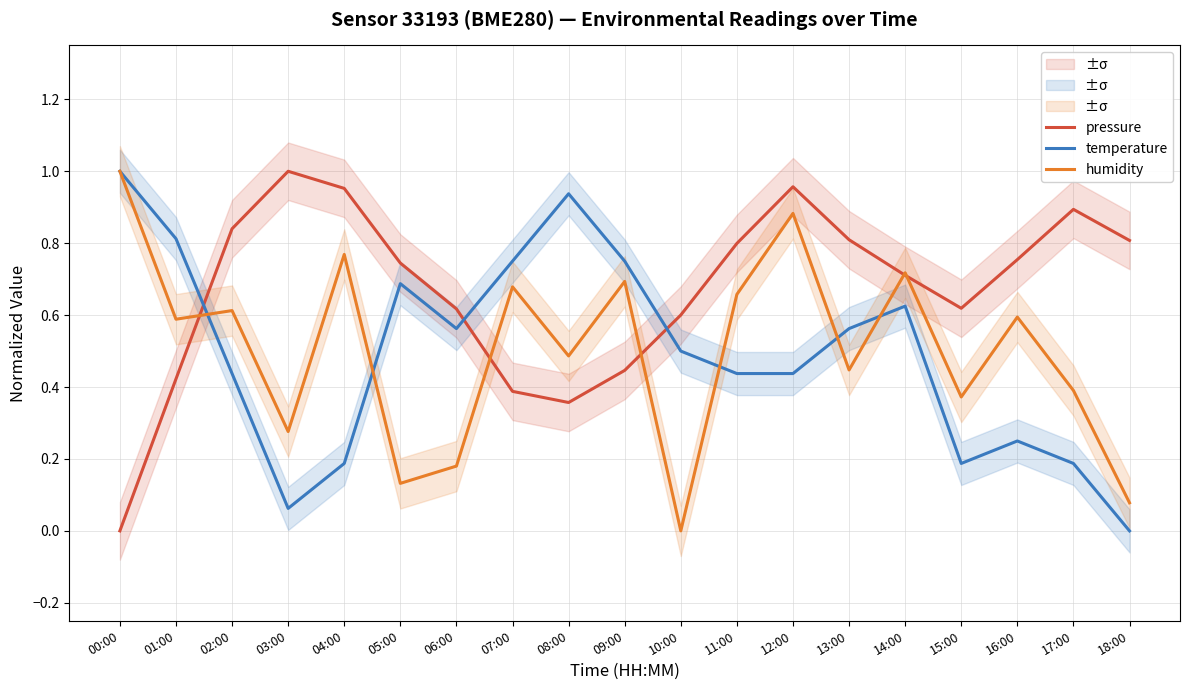

Where is the first local maximum for humidity?

02:00